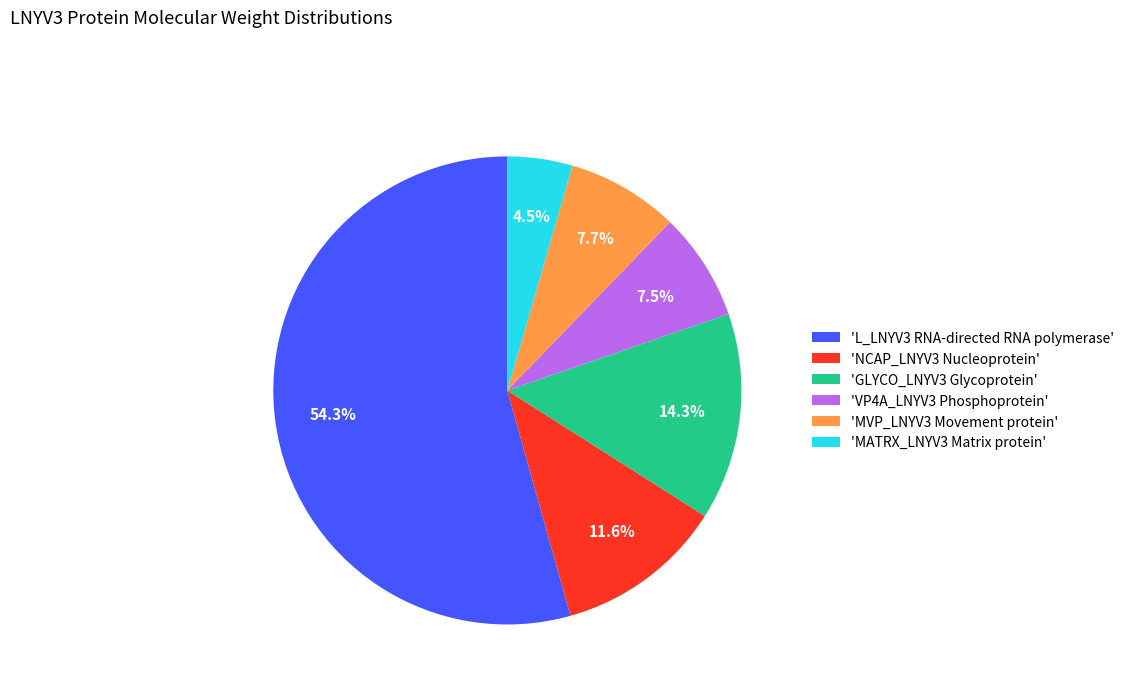

Which category accounts for the majority?

'L_LNYV3 RNA-directed RNA polymerase'